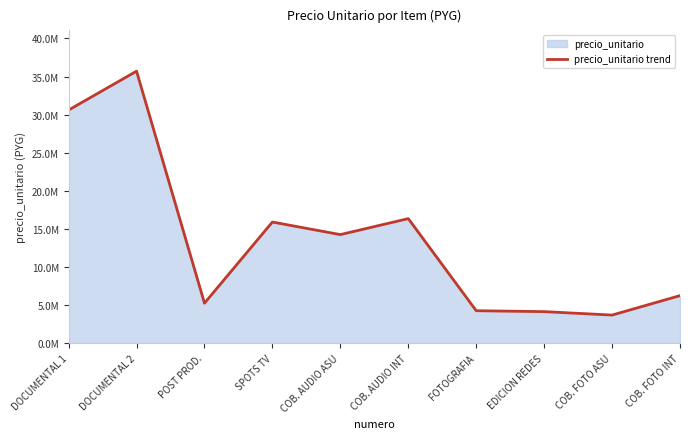

How many interior local peaks (higher than both neighbors) does the data have?

3